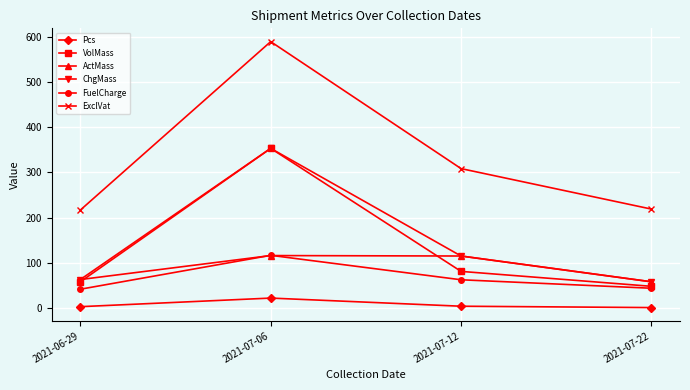

What is the highest value of the VolMass series?

353.0